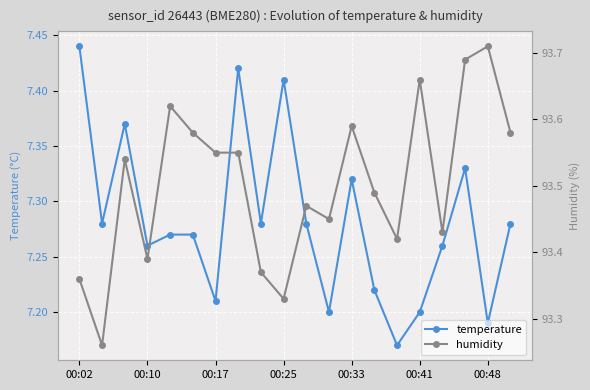

Which category has the highest value in the temperature series?

00:02